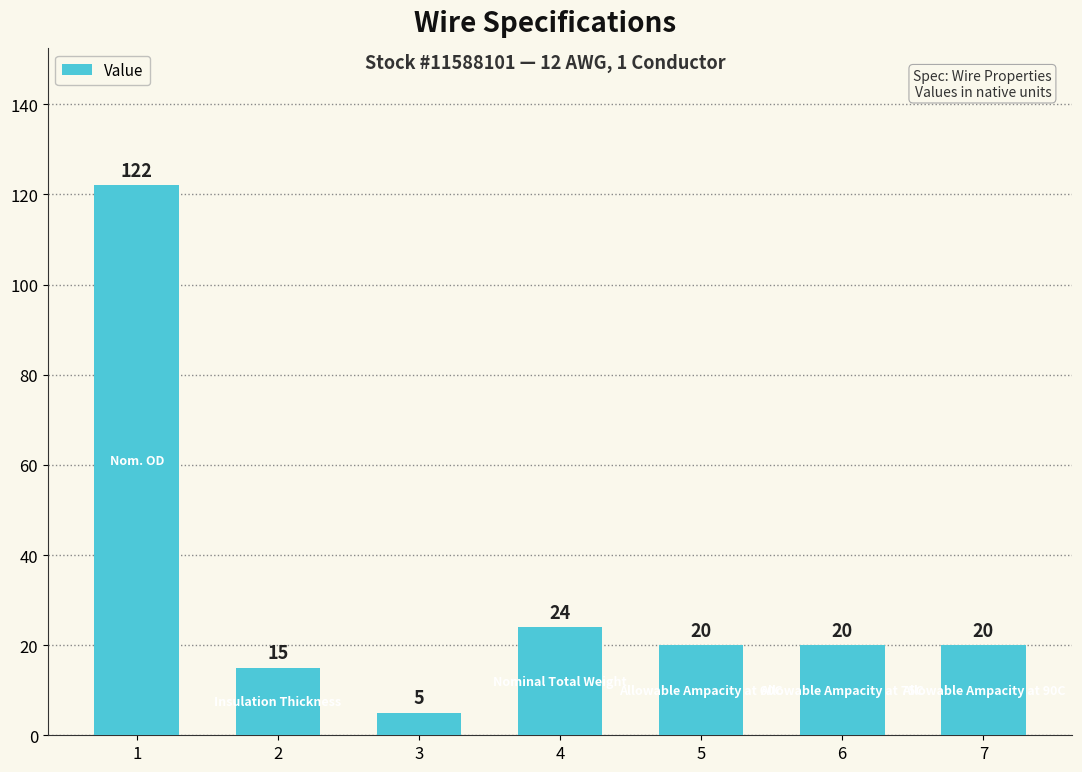

What is the change in value from 1 to 3?

-117